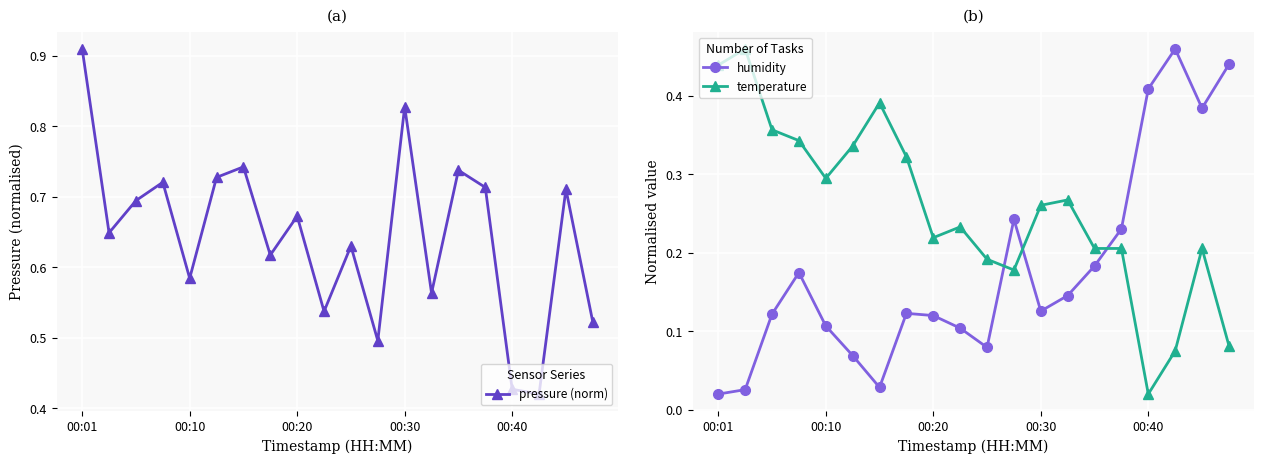

At which label does temperature reach its minimum?

00:40